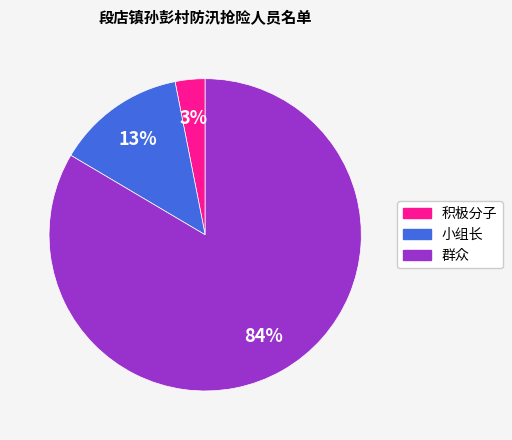

Is there any slice that represents more than half of the pie?

Yes